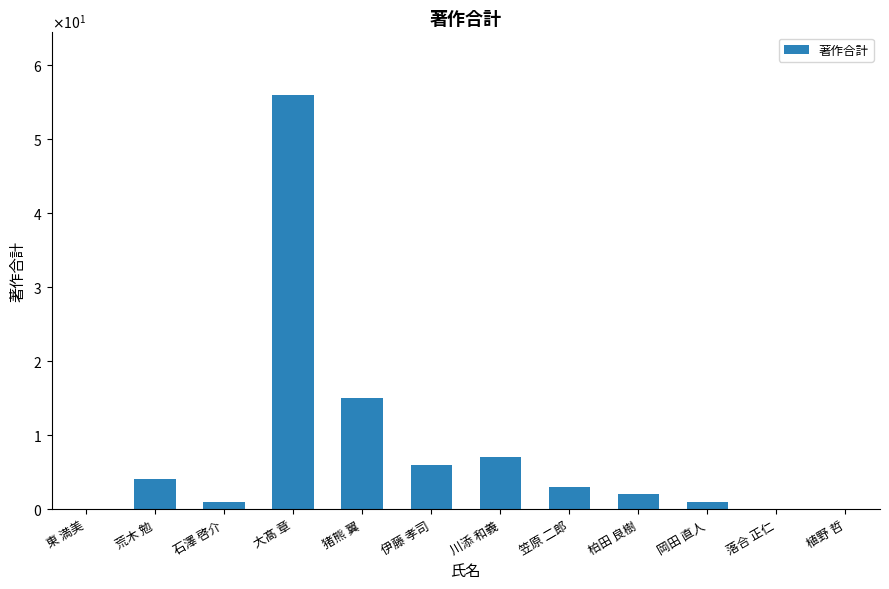

What is the label of the 9th bar from the left?

柏田 良樹